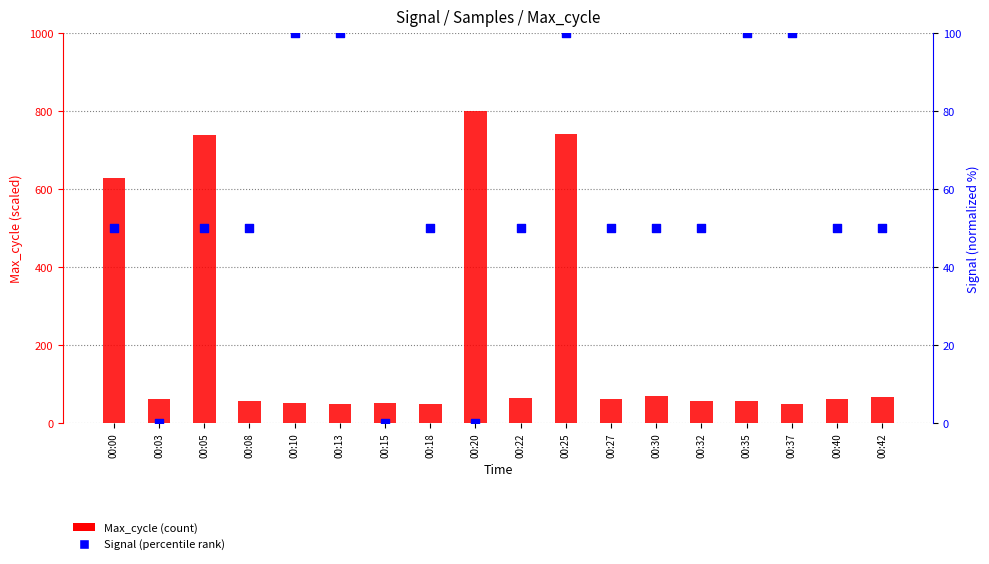

What are all the series names shown in the legend?

Max_cycle, Signal